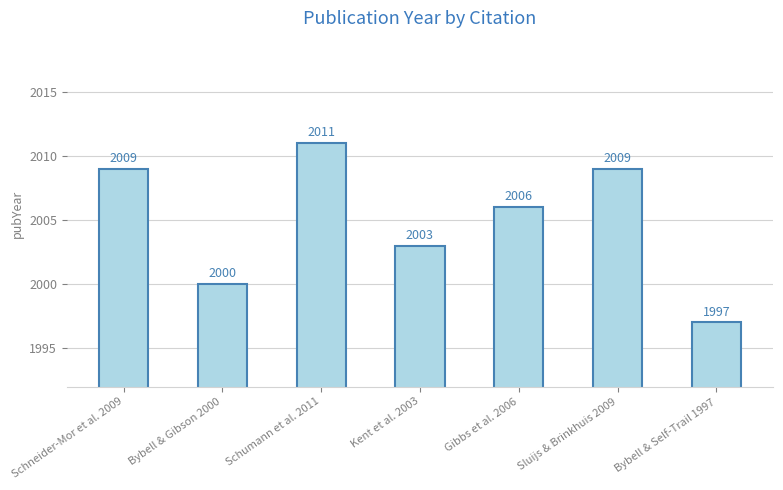

Between Schumann et al. 2011 and Schneider-Mor et al. 2009, which is larger?

Schumann et al. 2011